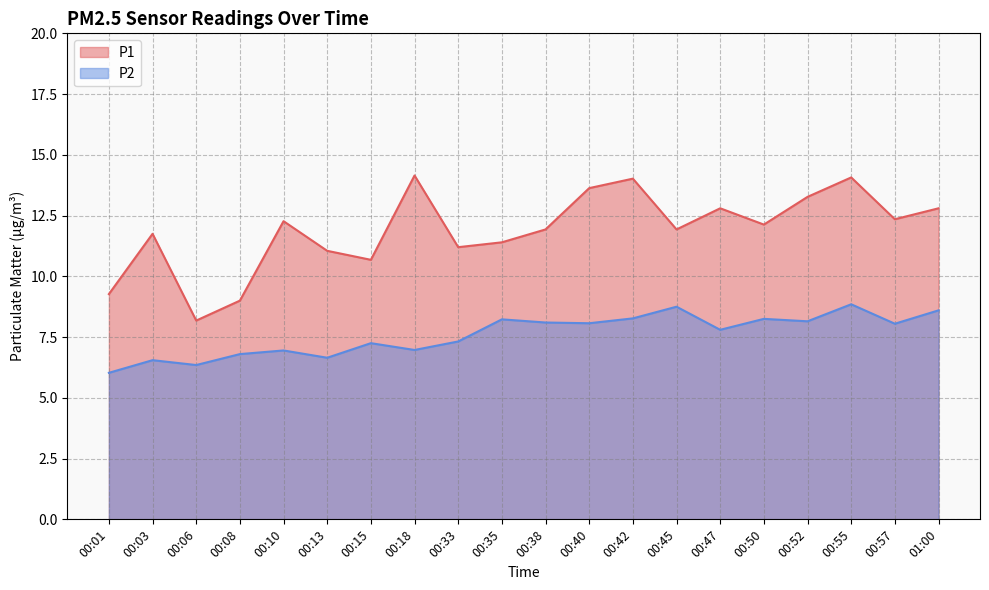

What is the maximum value for P1?

14.2